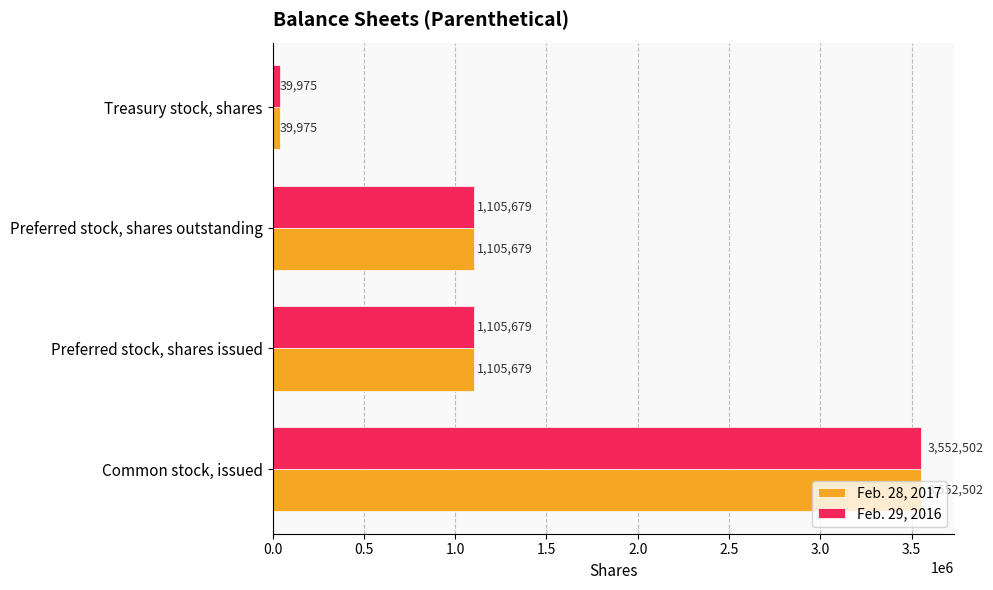

Is the value of Feb. 29, 2016 at Common stock, issued greater than the value of Feb. 28, 2017 at Preferred stock, shares outstanding?

Yes